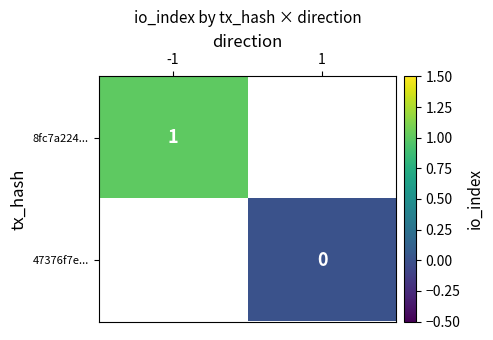

Is the value of 47376f7e... at 1 greater than the value of 8fc7a224... at -1?

No